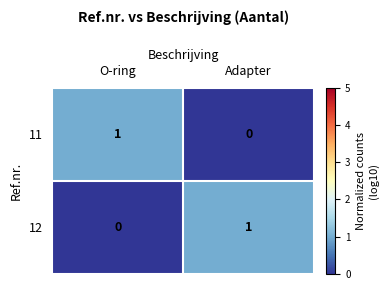

Which category has the lowest value in the 11 series?

Adapter